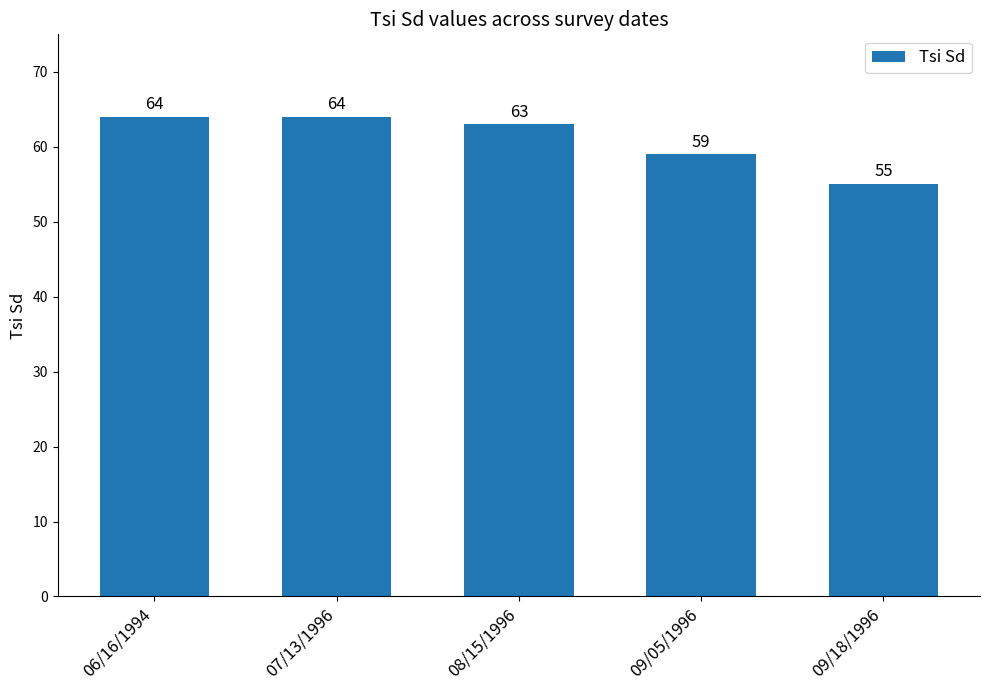

What is the difference between the maximum and minimum values?

9